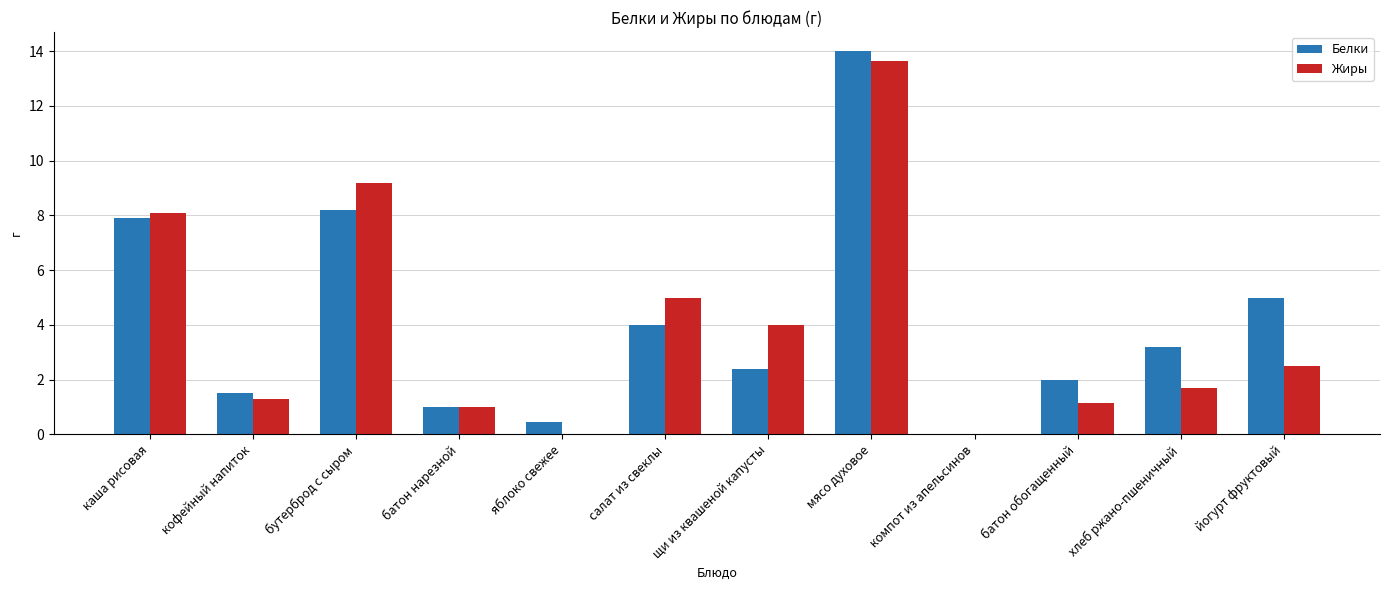

Between салат из свеклы and мясо духовое, which series saw the biggest shift?

Белки